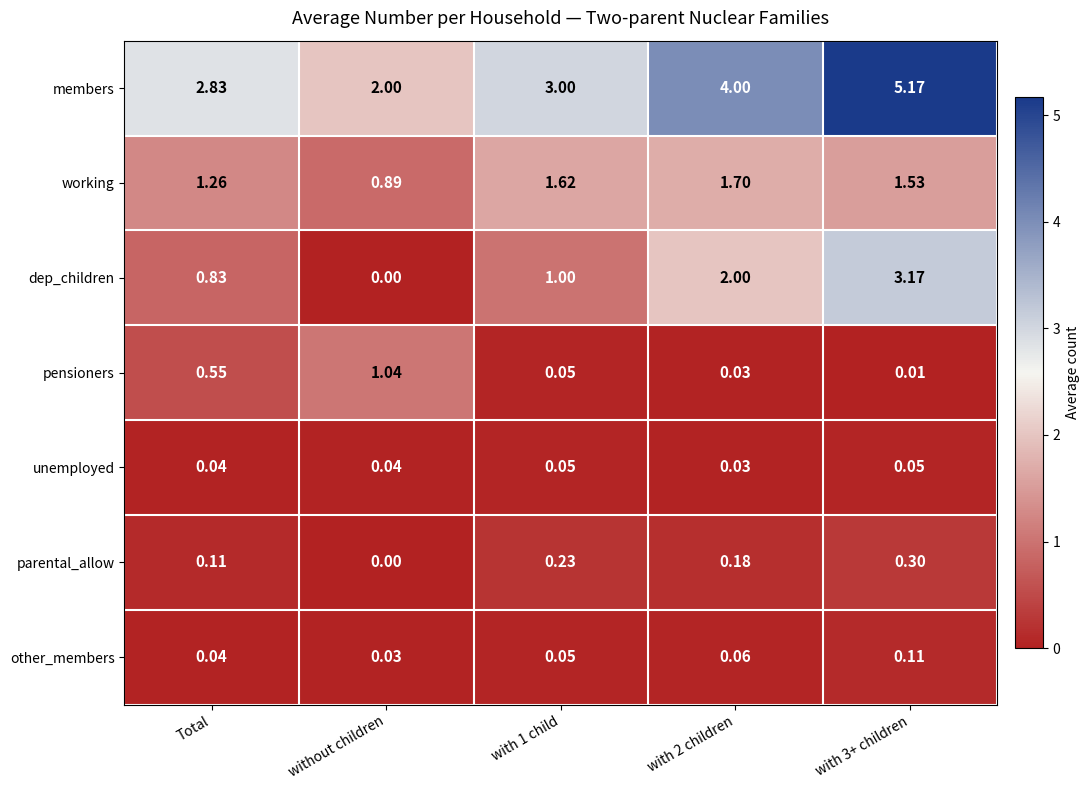

Which label corresponds to the smallest value in the chart?

without children